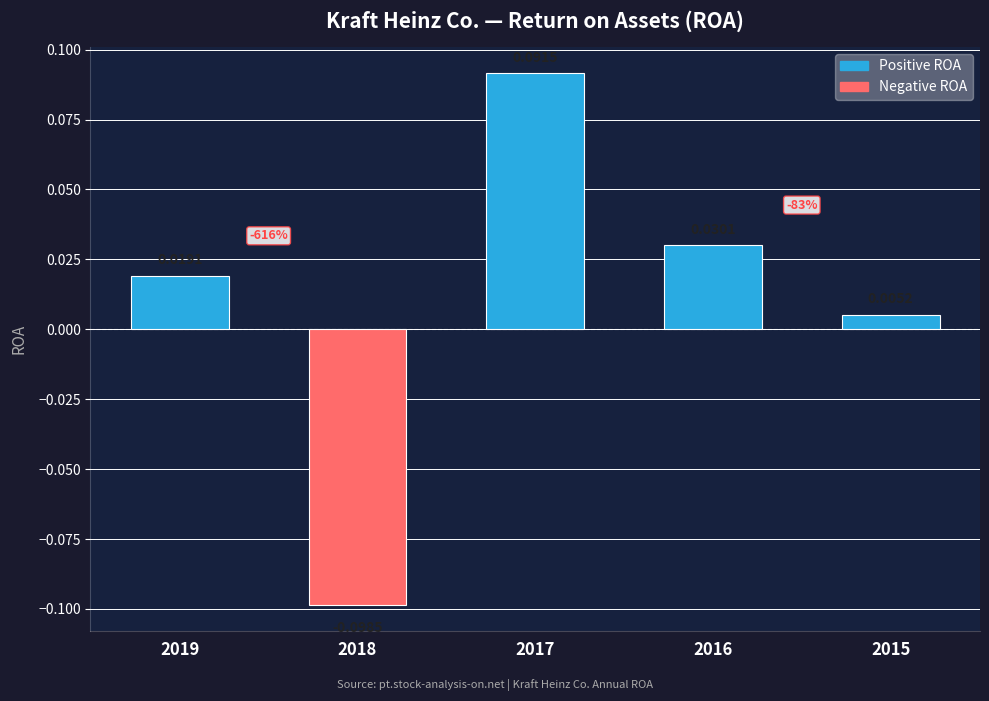

What is the difference between the maximum and minimum values?

0.2